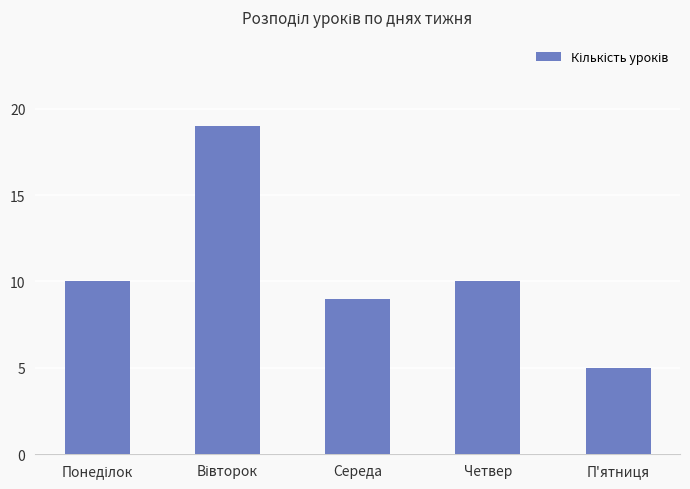

What is the value of the 4th bar from the left?

10